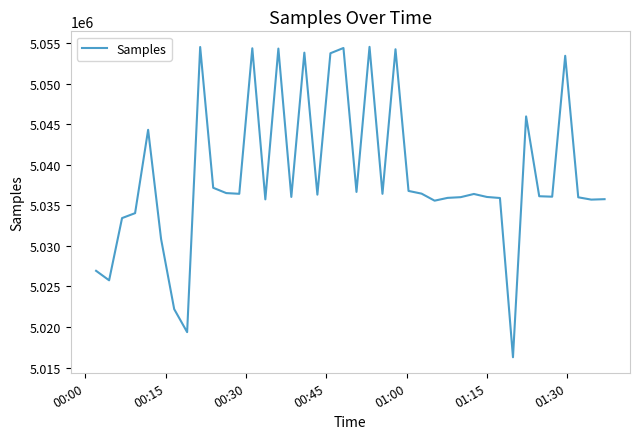

What is the maximum value shown in the chart?

5054539